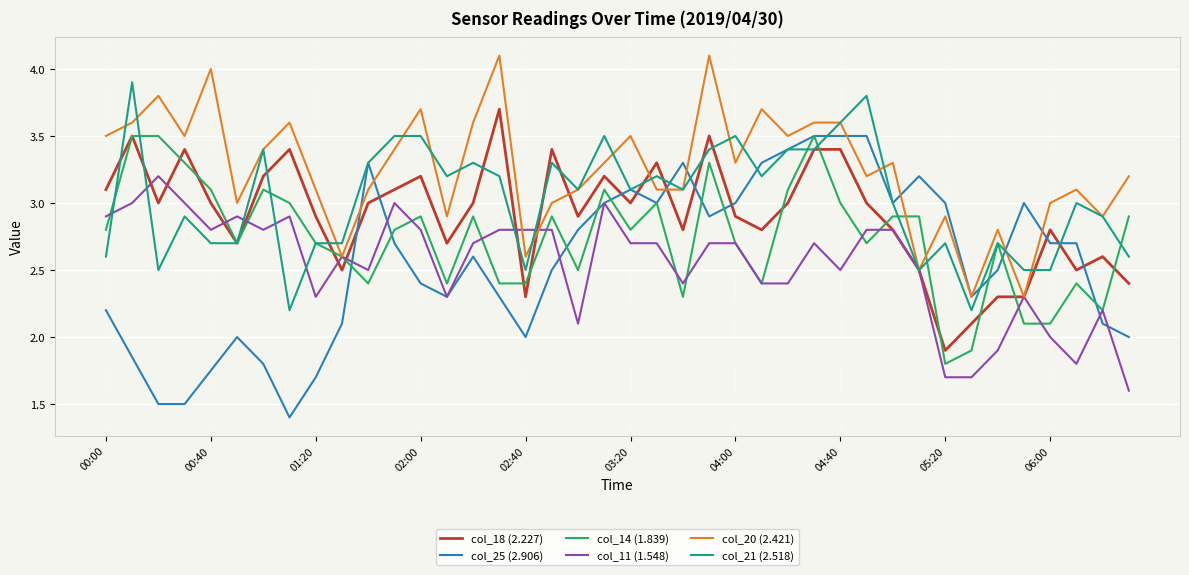

True or false: col_18 (2.227) has a value of 1.3 at 02:00.

False